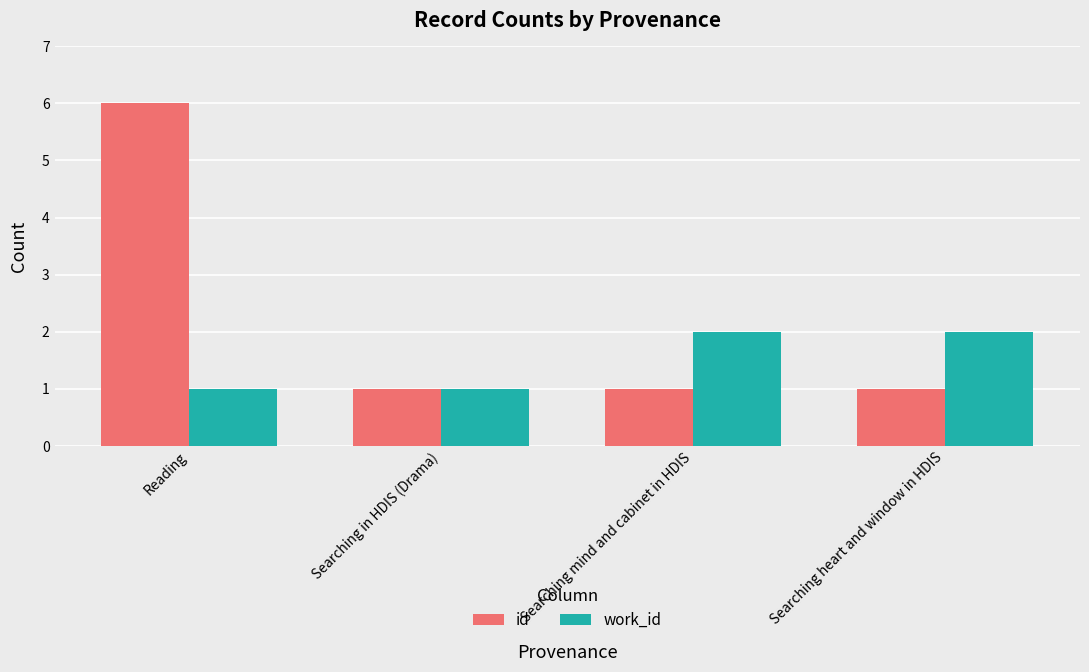

Is the value of work_id at Searching heart and window in HDIS greater than the value of id at Searching mind and cabinet in HDIS?

Yes